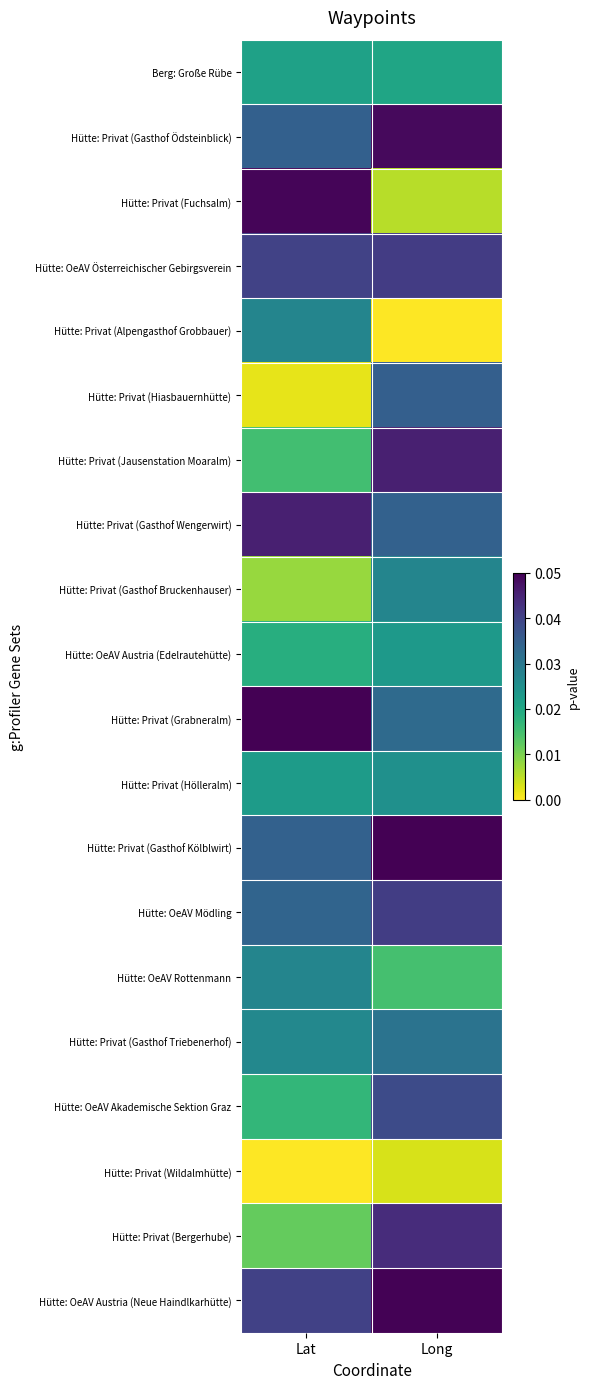

Which series has the largest total across all categories?

Hütte: OeAV Austria (Neue Haindlkarhütte)